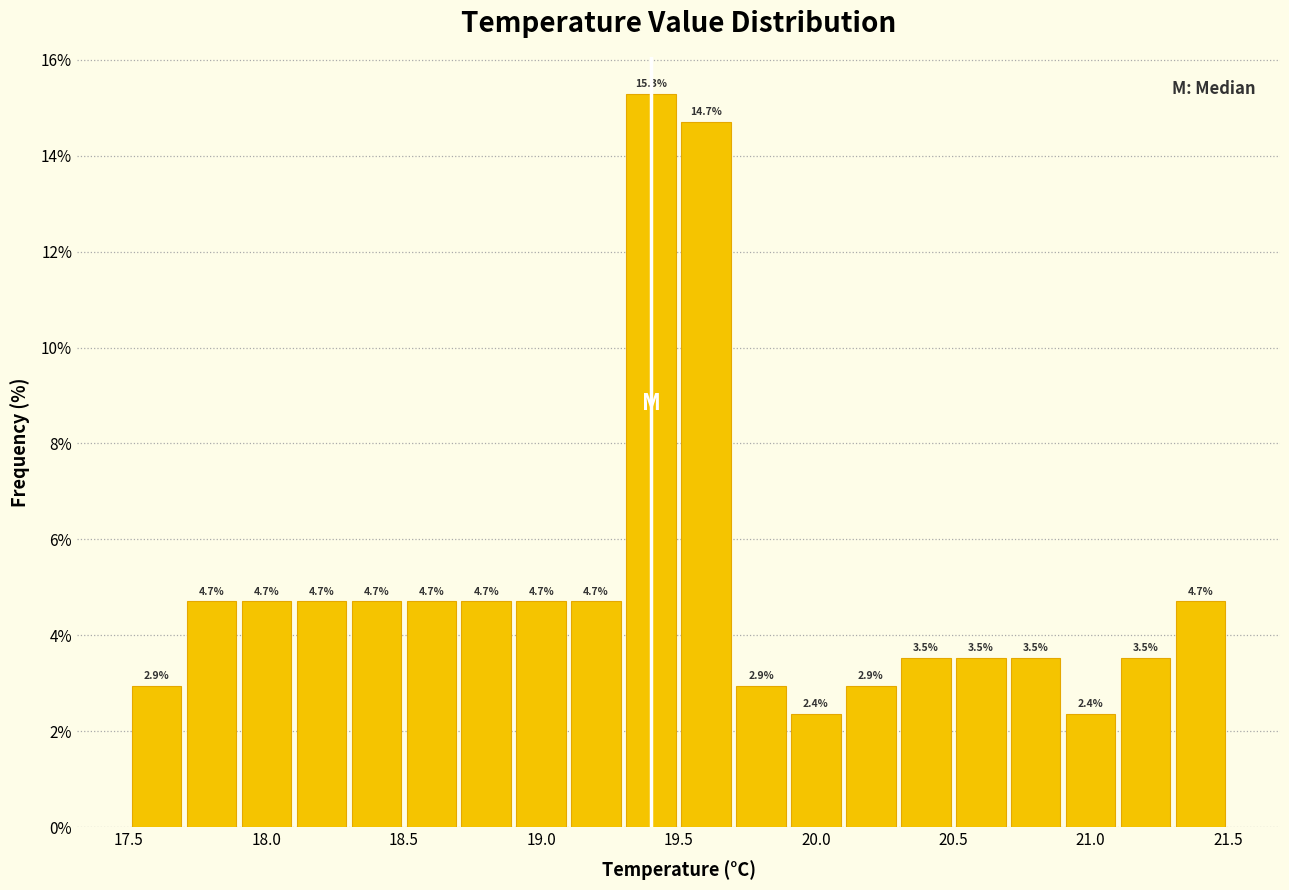

Over which range of the x-axis is the bar tallest?

19.3 to 19.5